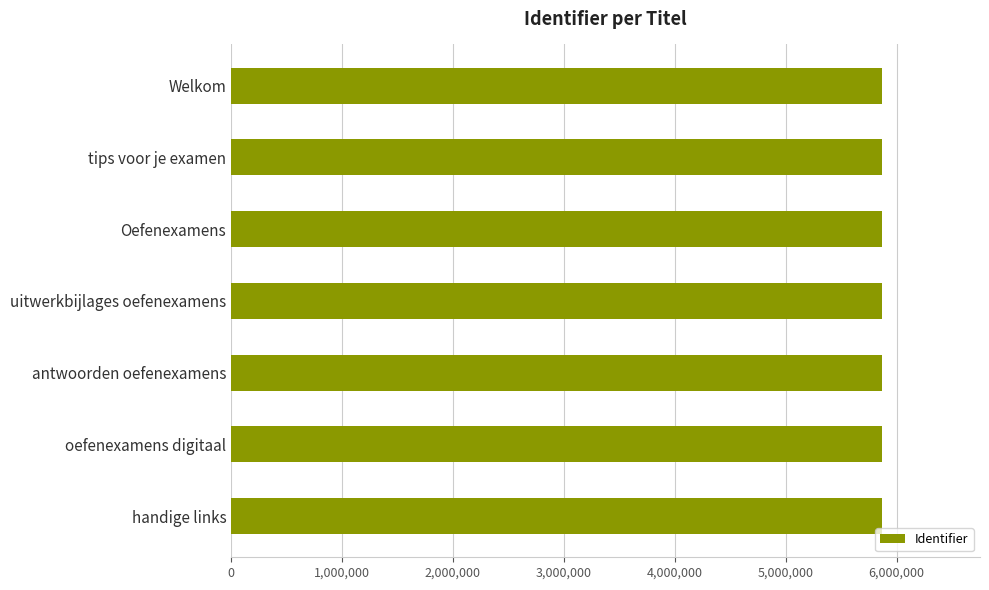

What is the greatest value displayed?

5872093